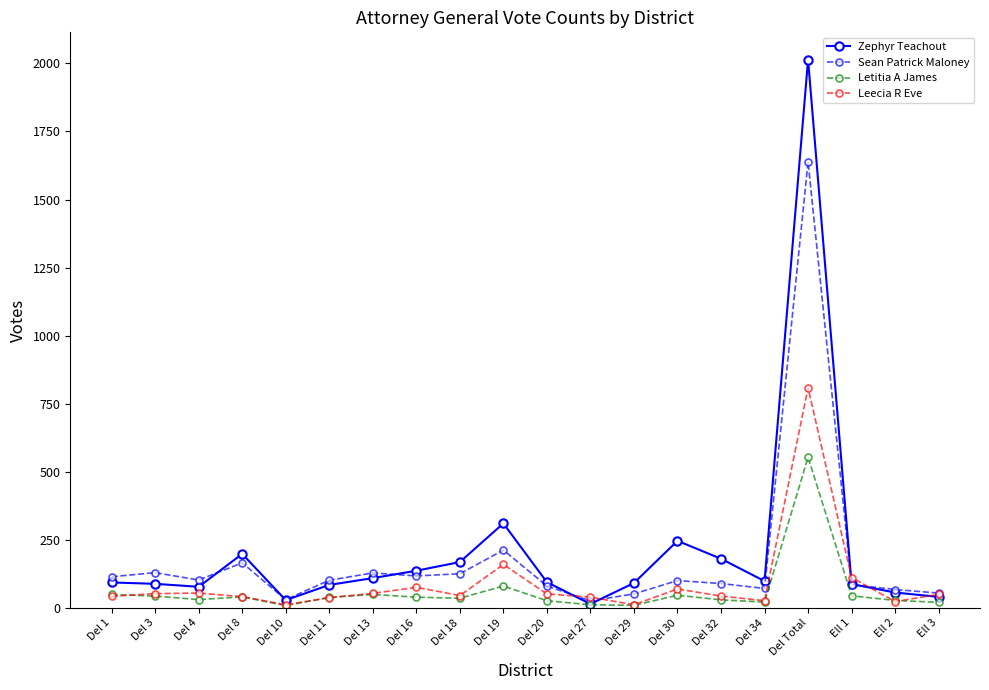

What are all the series names shown in the legend?

Zephyr Teachout, Sean Patrick Maloney, Letitia A James, Leecia R Eve